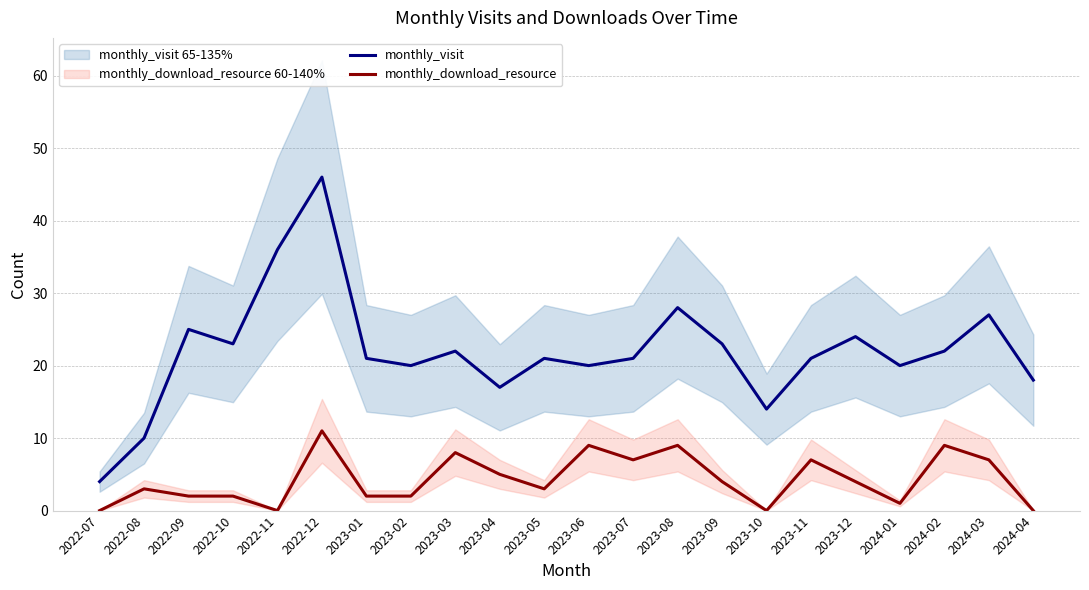

What is the total value across all series at 2023-01?

23